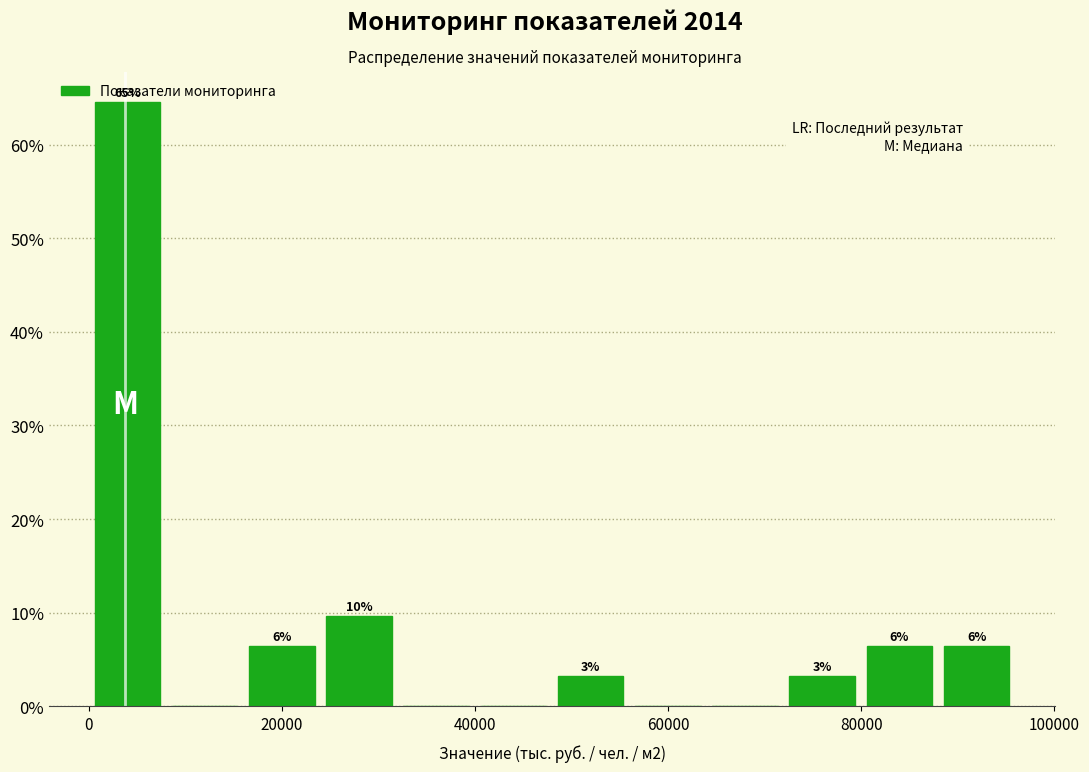

Around what value on the x-axis is the tallest bar? Give the approximate position of its centre, as read against the axis.

4000